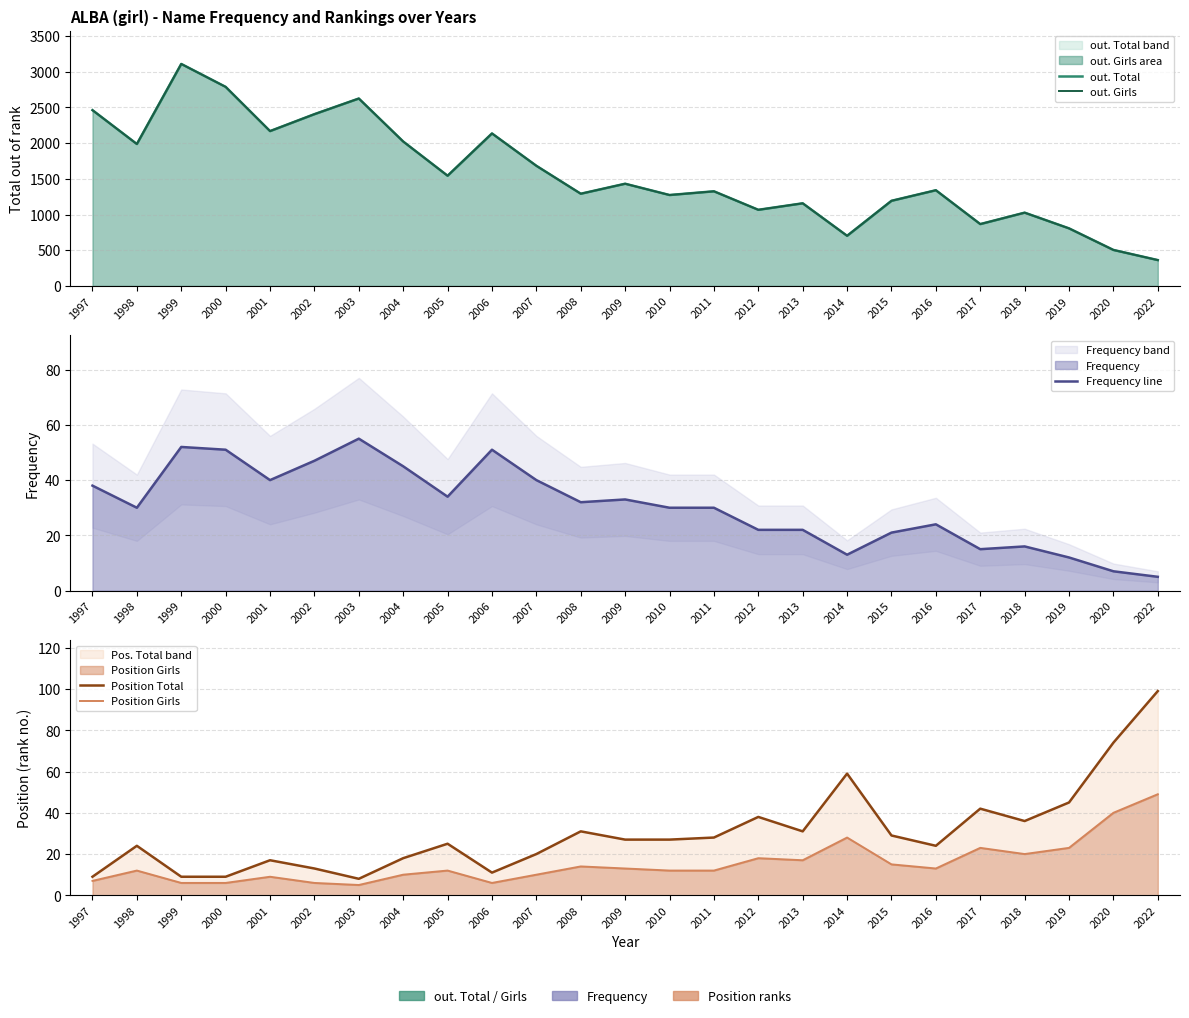

Rank the series at 2009 from highest to lowest value.

out. Total, out. Girls, Frequency line, Position Total, Position Girls